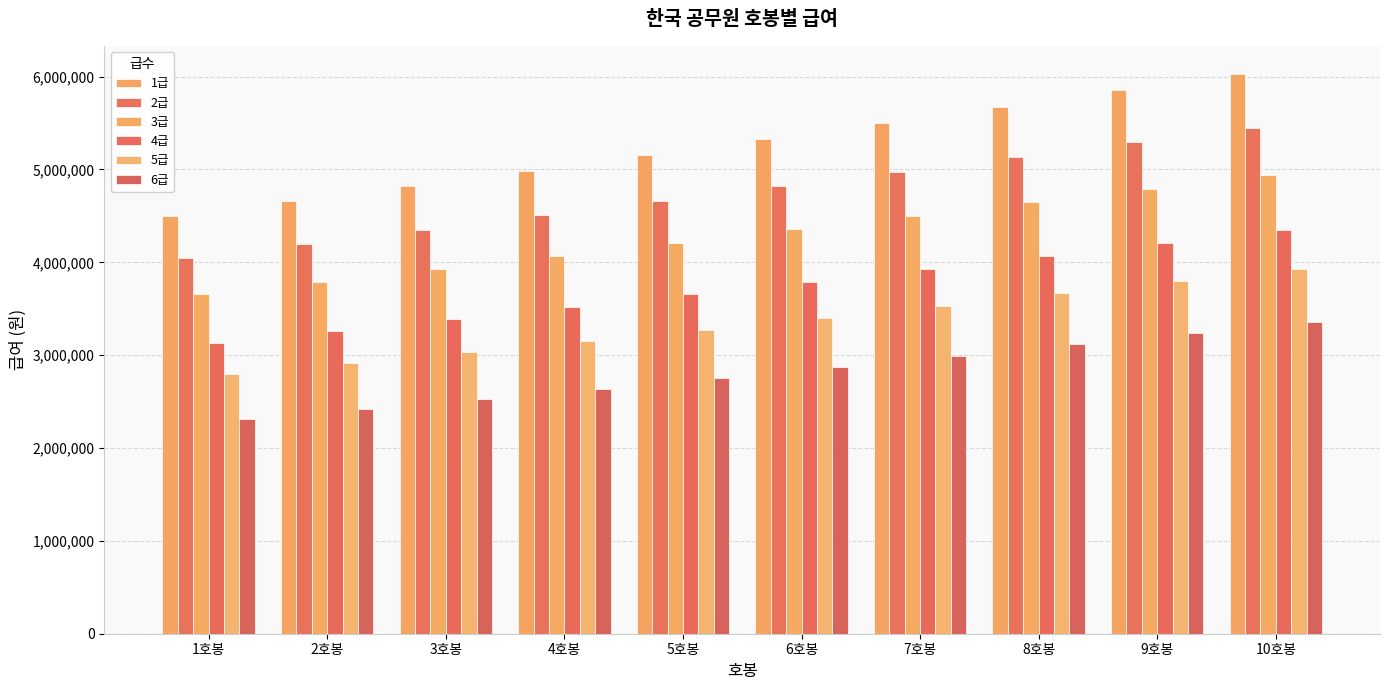

How many values in the 3급 series are below 4354840?

5